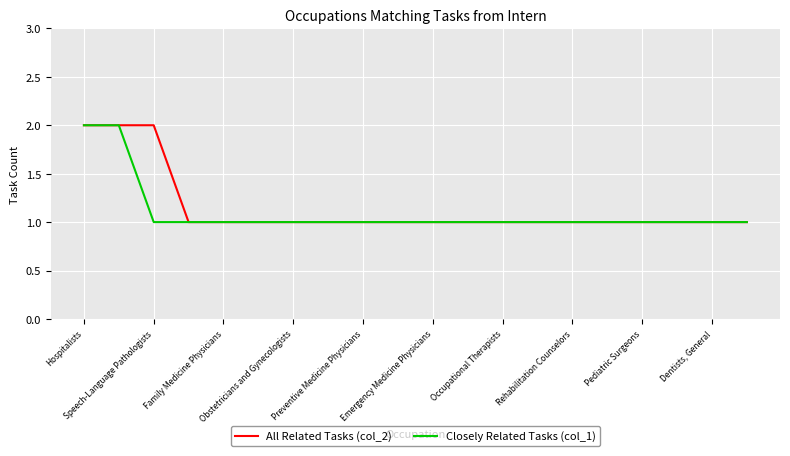

How many lines are shown in the chart?

2